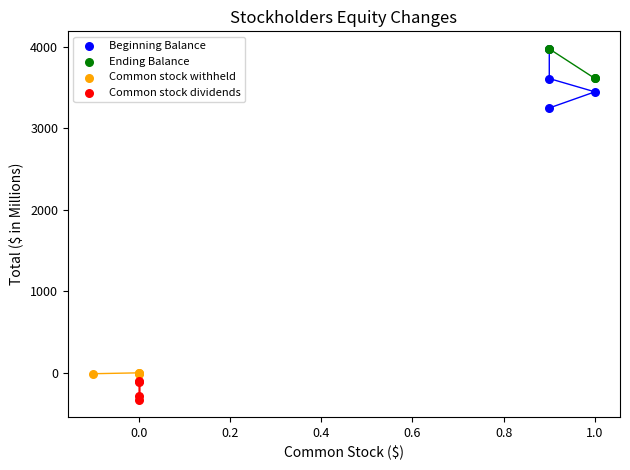

Which series contains the lowest Y value?

Common stock dividends